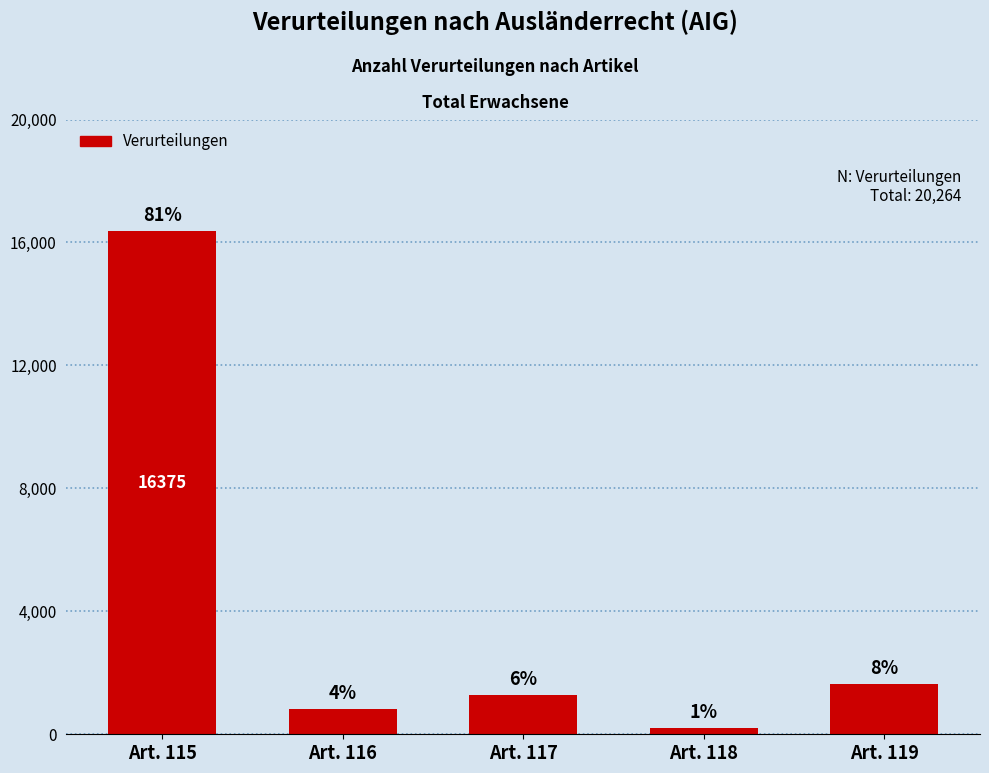

Rank the categories by value from lowest to highest.

Art. 118, Art. 116, Art. 117, Art. 119, Art. 115